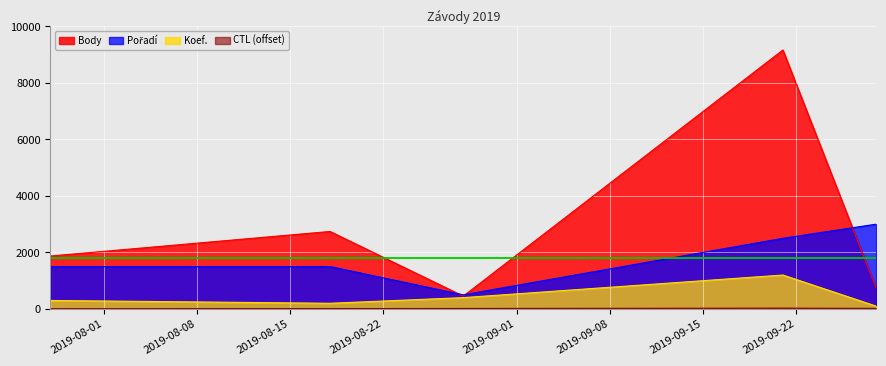

What is the difference between the highest and lowest values at 2019-08-28?

483